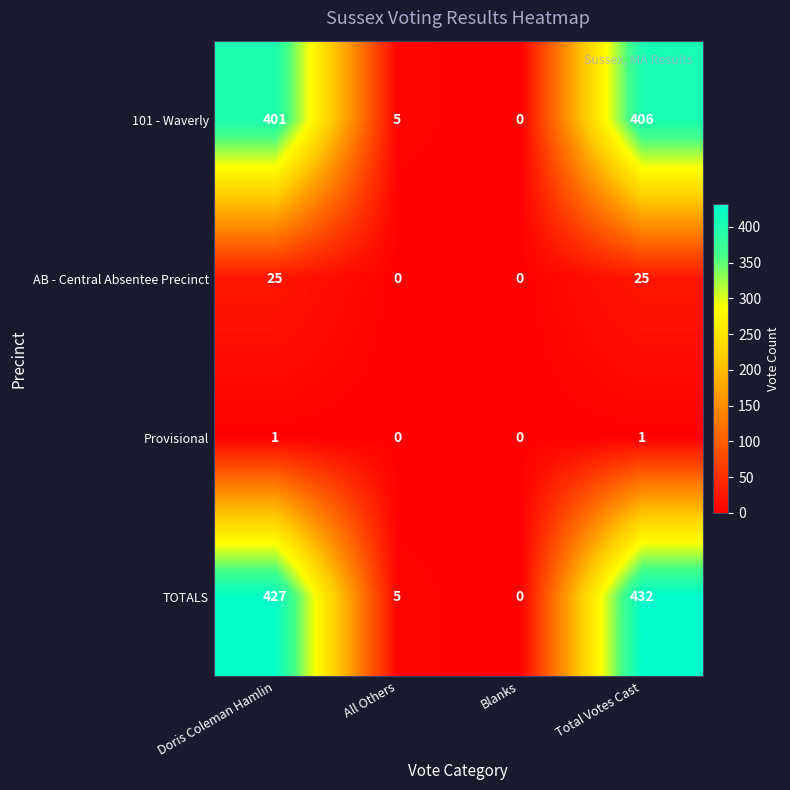

What is the total value across all series at Doris Coleman Hamlin?

854